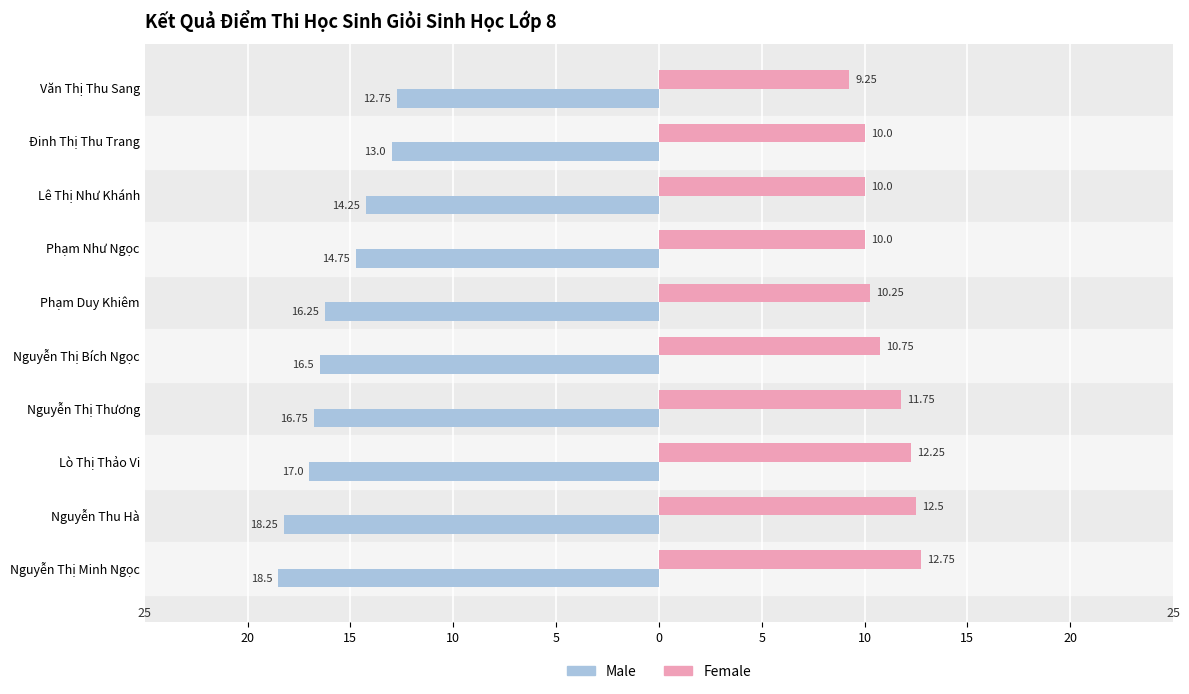

What are all the series names shown in the legend?

Male, Female